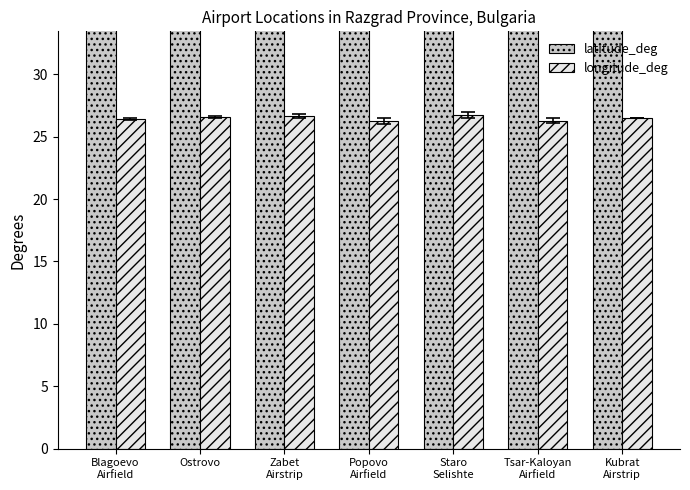

What is the spread (max minus min) of values at Staro
Selishte?

16.9